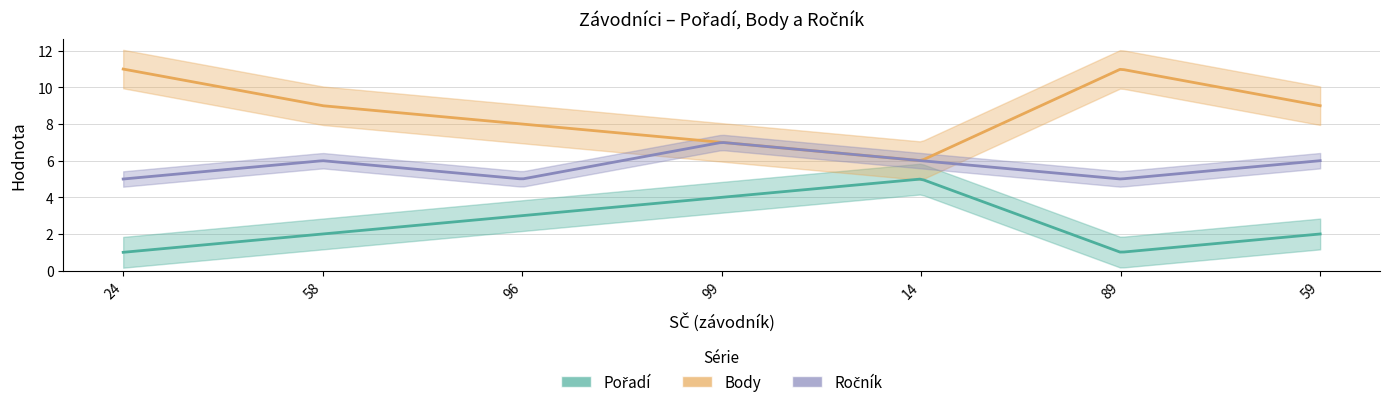

Between 99 and 89, which is larger?

99